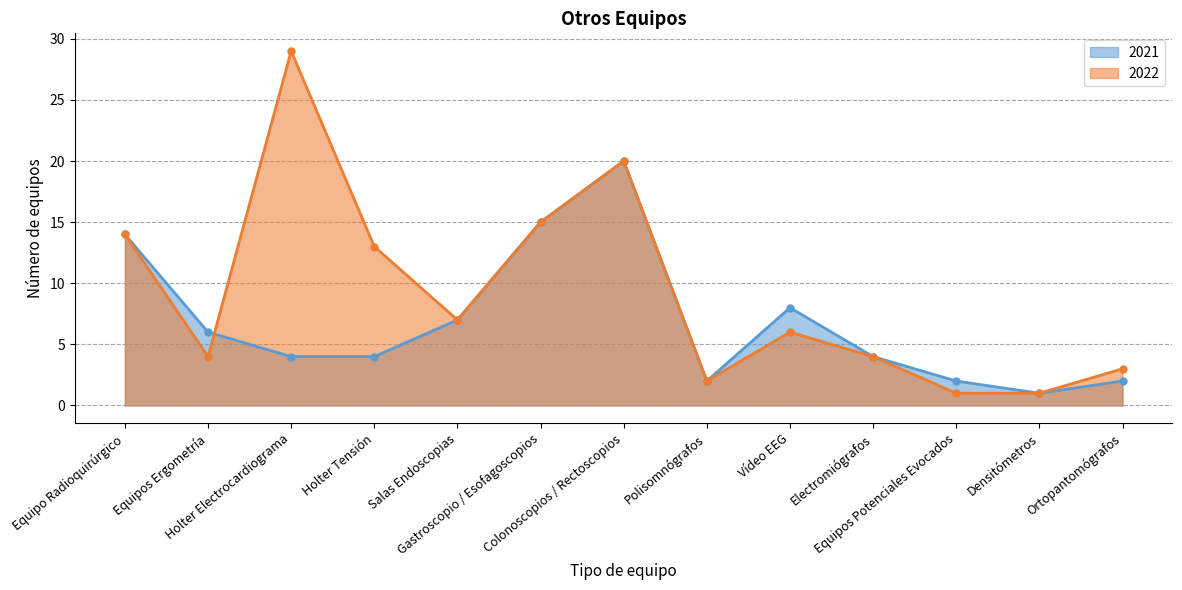

The 2022 series shows 2 at Electromiógrafos. True or false?

False